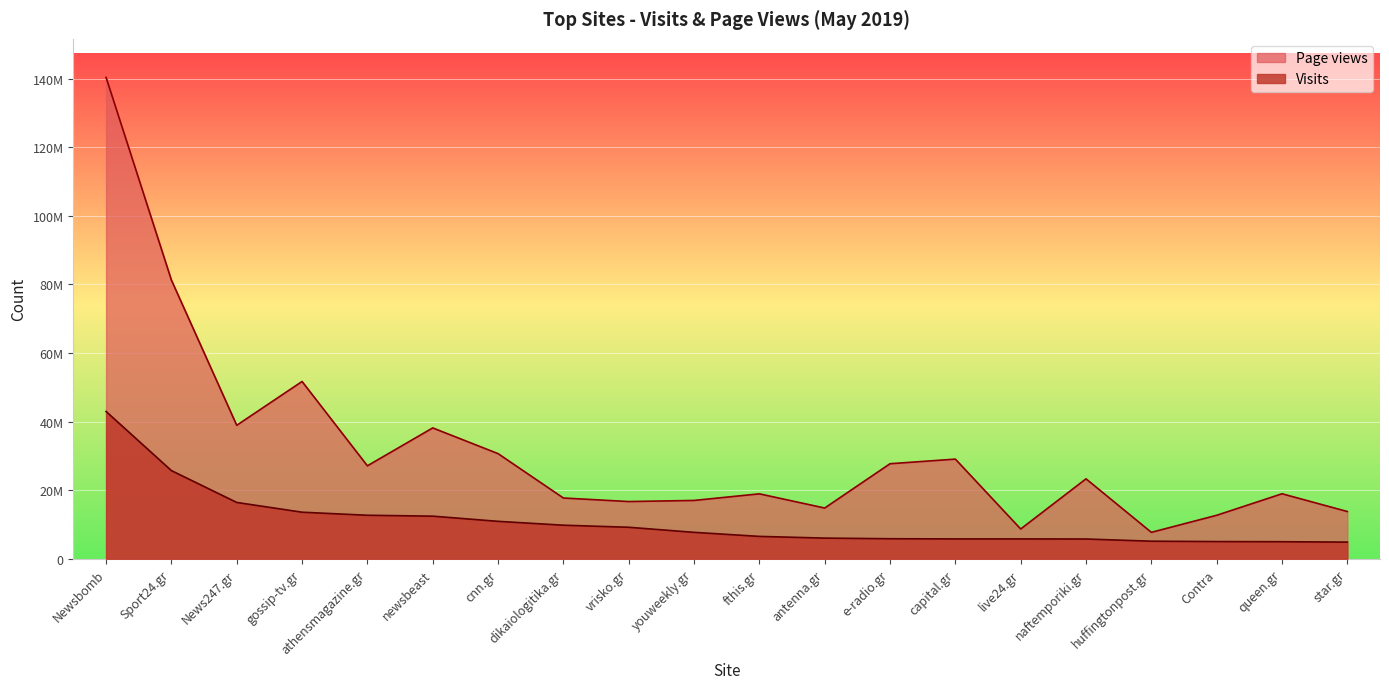

True or false: Visits has more than 2 interior local peaks.

False